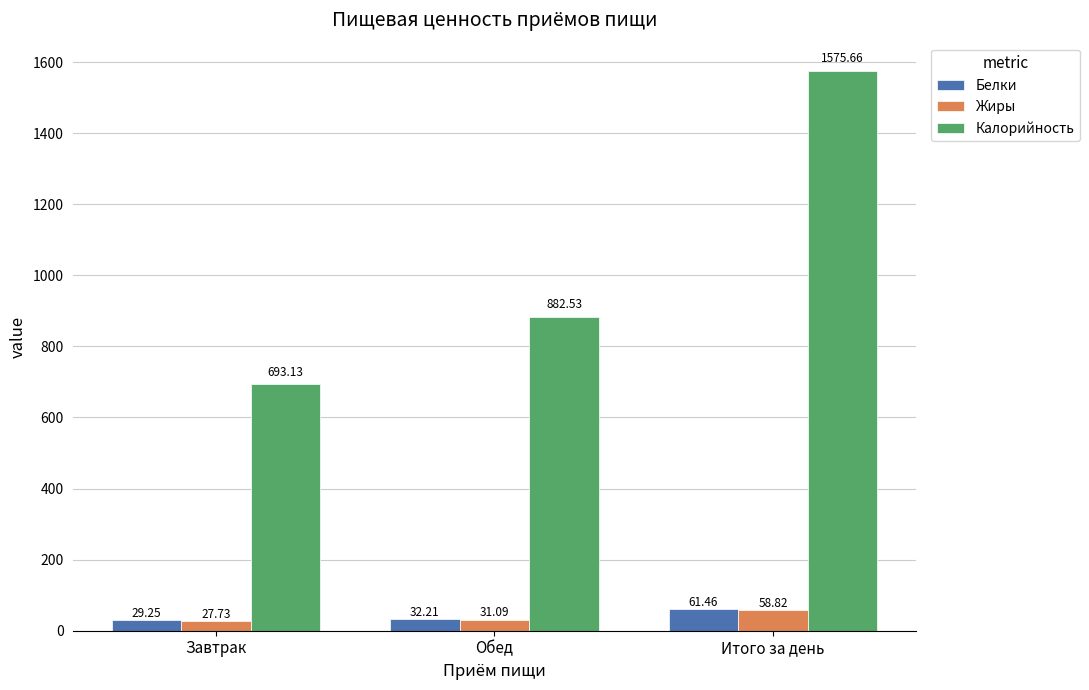

What is the average value of the Жиры series?

39.2